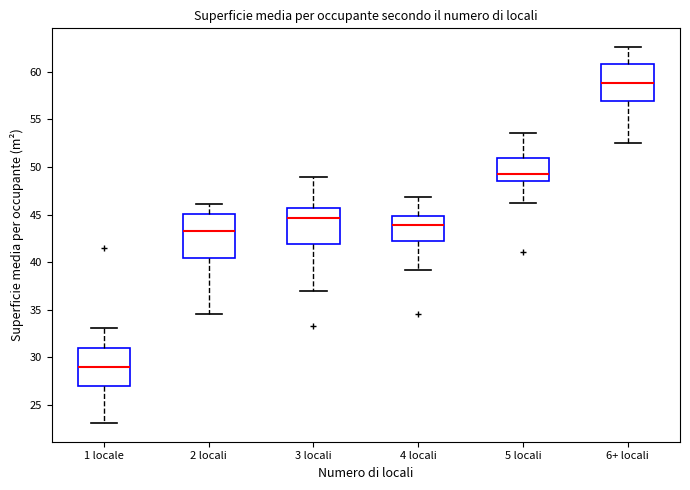

Reading left to right, read every box against the y-axis: the position of its median line, the range the box covers, and the ends of its whiskers. The values are not printed on the chart, so give them approximately, as read against the axis.

1 locale: median 29.0, box 27.0 to 31.0, whiskers 23.0 to 33.0
2 locali: median 43.5, box 40.5 to 45.0, whiskers 34.5 to 46.0
3 locali: median 44.5, box 42.0 to 45.5, whiskers 37.0 to 49.0
4 locali: median 44.0, box 42.0 to 45.0, whiskers 39.0 to 47.0
5 locali: median 49.5, box 48.5 to 51.0, whiskers 46.0 to 53.5
6+ locali: median 59.0, box 57.0 to 61.0, whiskers 52.5 to 62.5